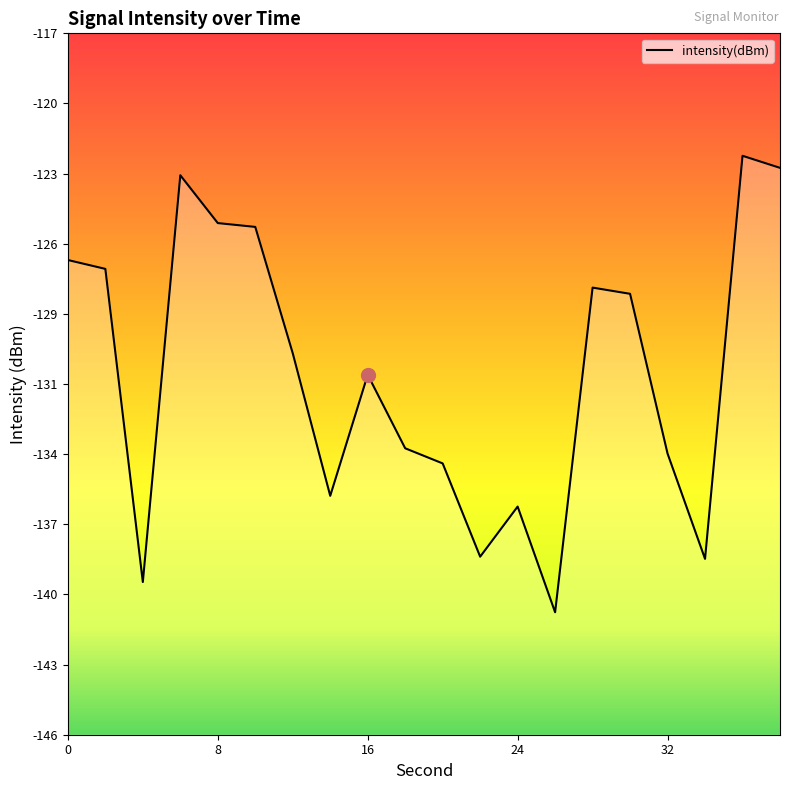

What value does the data have at 32?

-134.3